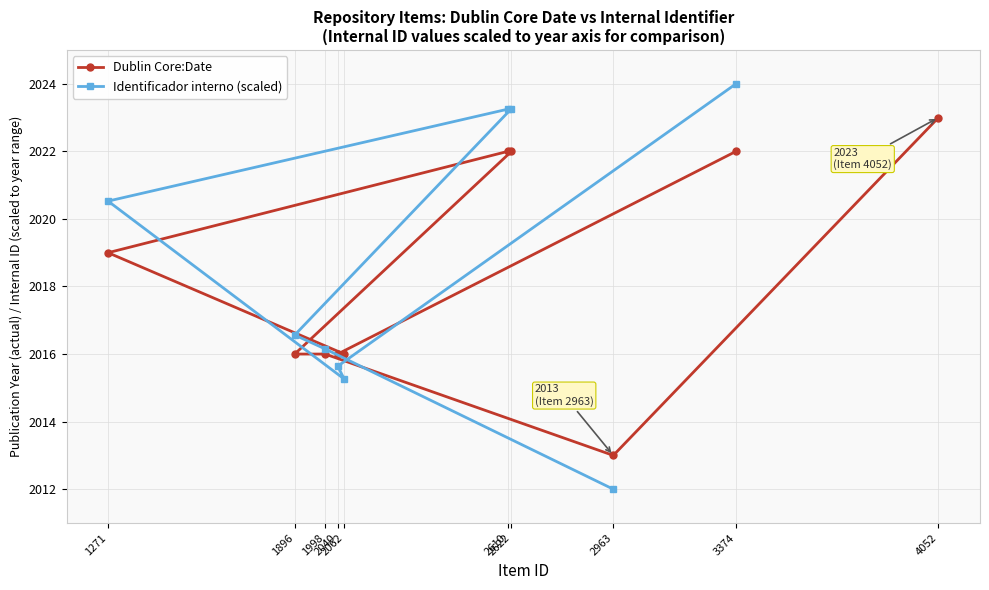

At which category is the sum across all series the highest?

3374